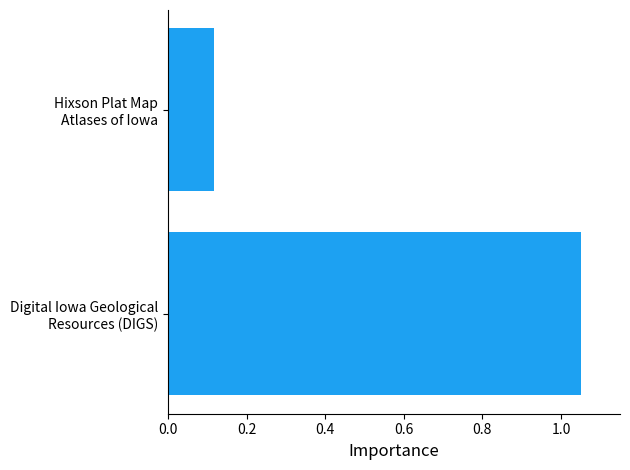

At which label is the value closest to 0?

Hixson Plat Map
Atlases of Iowa